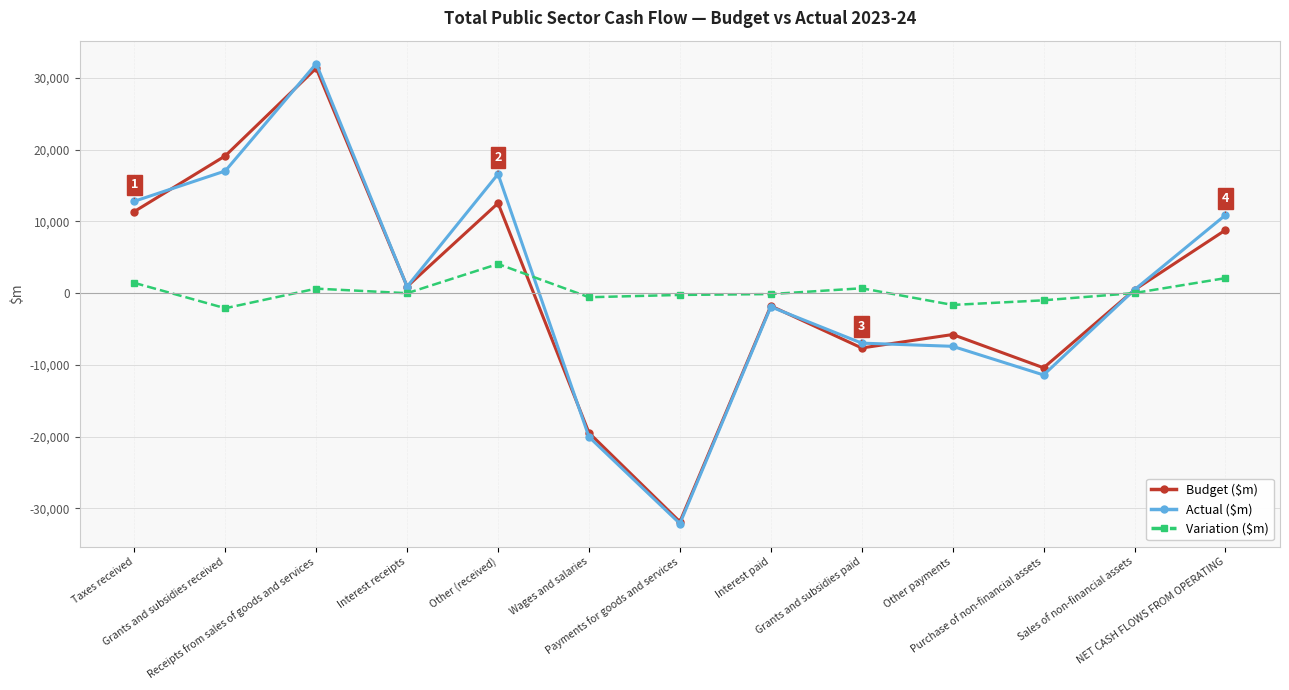

What is the value of the Actual ($m) point at the 12th from the left?

477